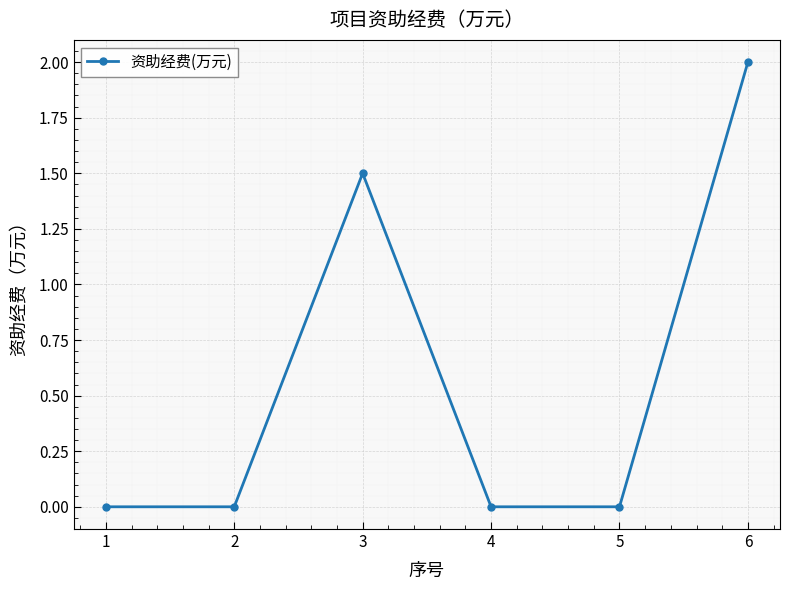

How many categories are shown in the chart?

6